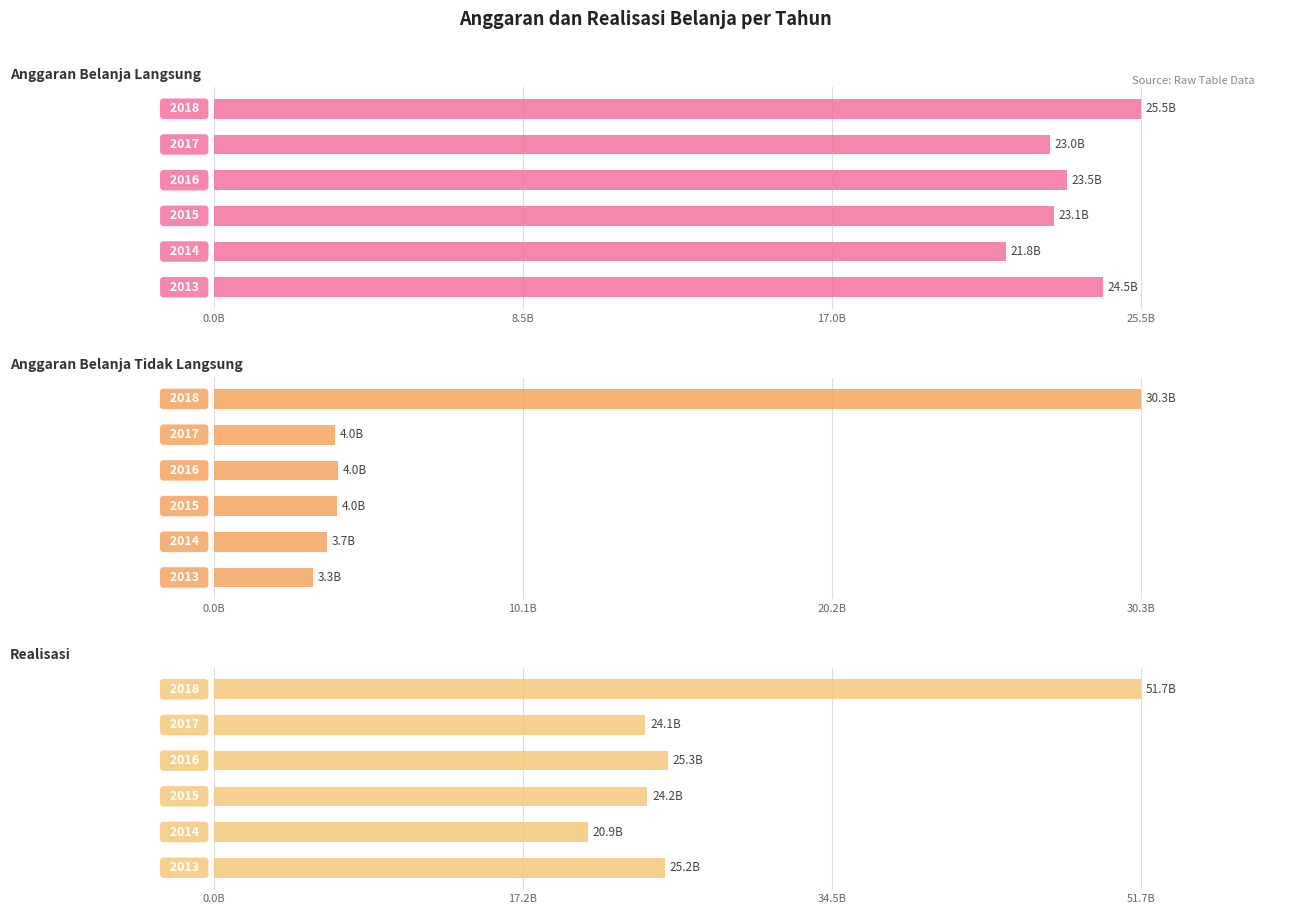

List the series in order of their peak value, lowest first.

Anggaran Belanja Langsung, Anggaran Belanja Tidak Langsung, Realisasi